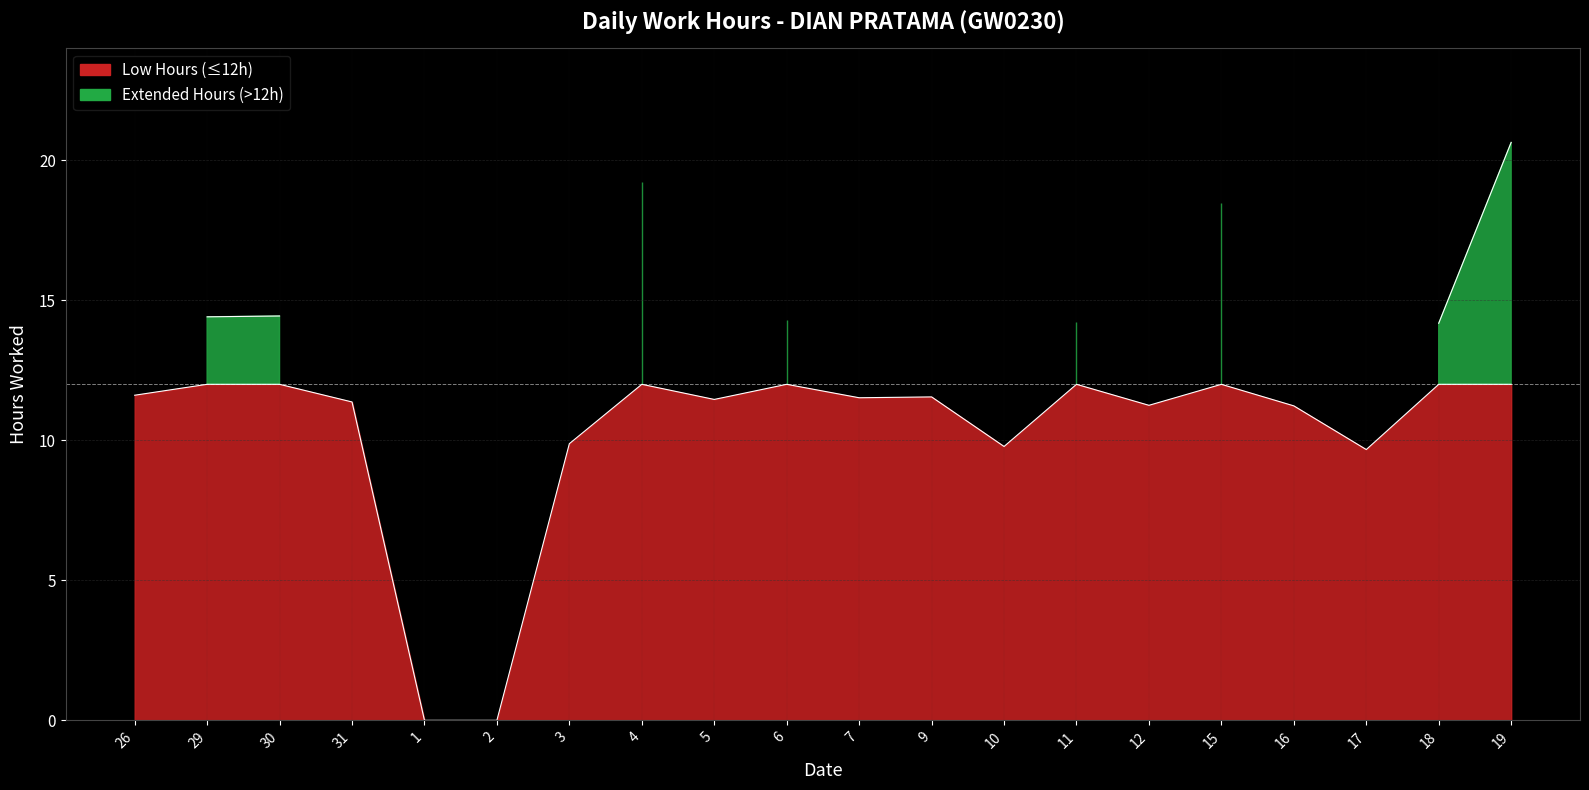

How many lines are shown in the chart?

1